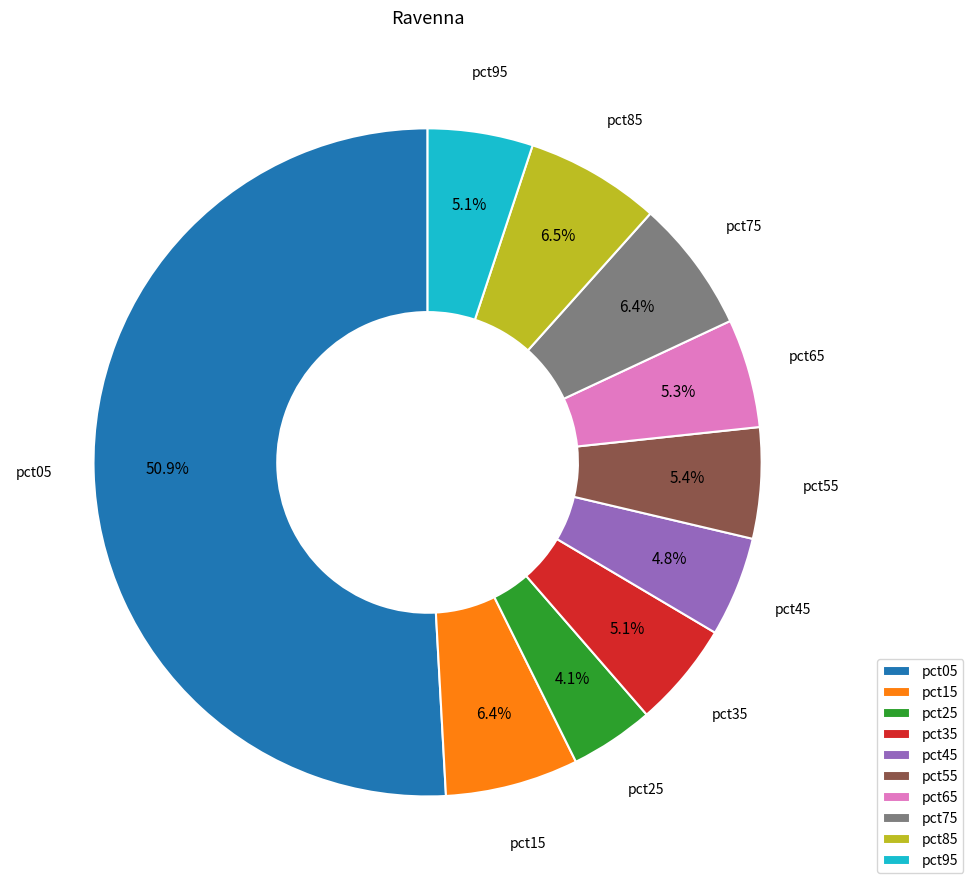

Which category has the biggest portion of the pie?

pct05